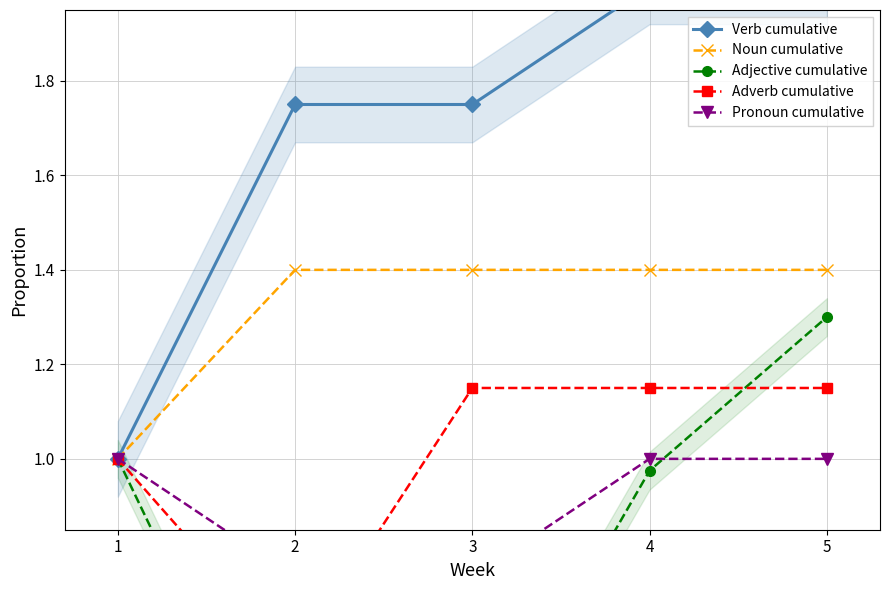

How many lines are shown in the chart?

5